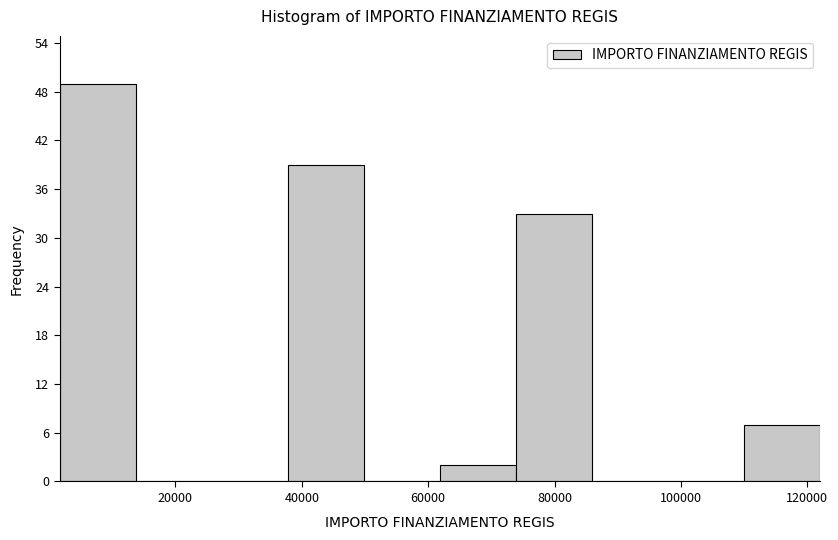

What is the height of the bar covering 2000 to 14000 on the x-axis? Neither the bar edges nor the heights are printed on the chart, so give them approximately, as read against the axes.

49